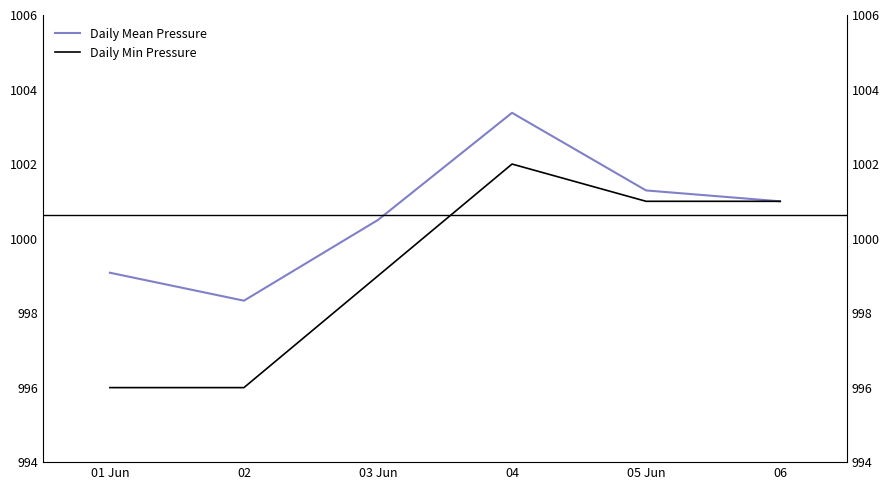

True or false: Daily Mean Pressure and Daily Min Pressure intersect in this chart.

False